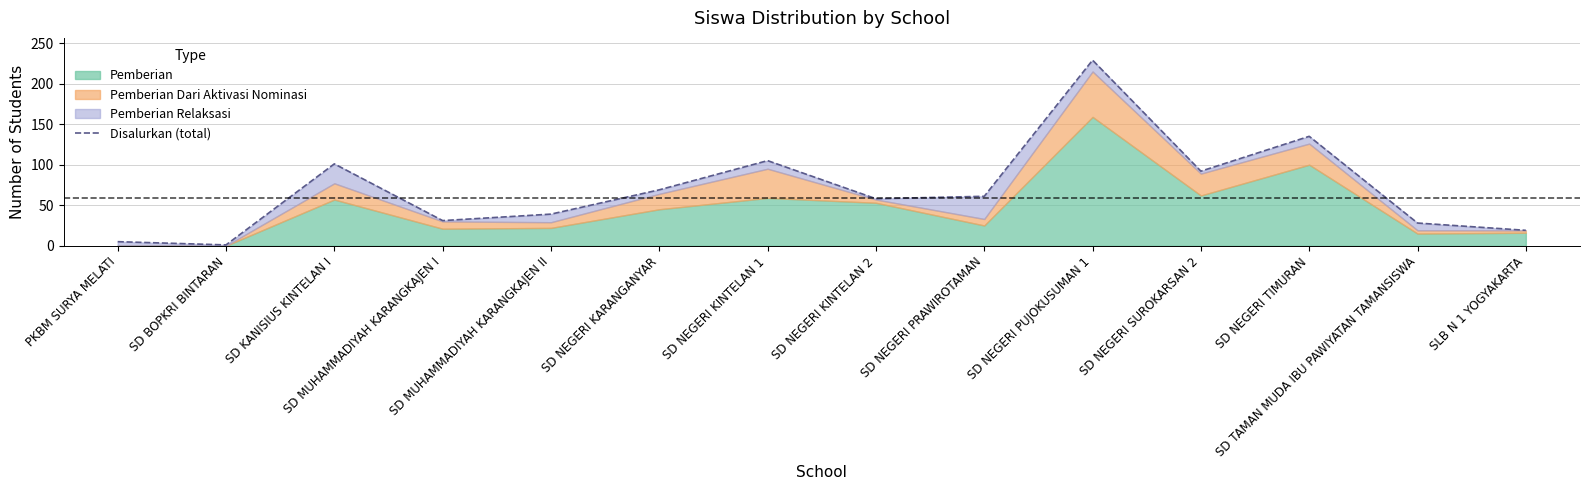

Rank the categories by value from highest to lowest.

SD NEGERI PUJOKUSUMAN 1, SD NEGERI TIMURAN, SD NEGERI KINTELAN 1, SD KANISIUS KINTELAN I, SD NEGERI SUROKARSAN 2, SD NEGERI KARANGANYAR, SD NEGERI PRAWIROTAMAN, SD NEGERI KINTELAN 2, SD MUHAMMADIYAH KARANGKAJEN II, SD MUHAMMADIYAH KARANGKAJEN I, SD TAMAN MUDA IBU PAWIYATAN TAMANSISWA, SLB N 1 YOGYAKARTA, PKBM SURYA MELATI, SD BOPKRI BINTARAN